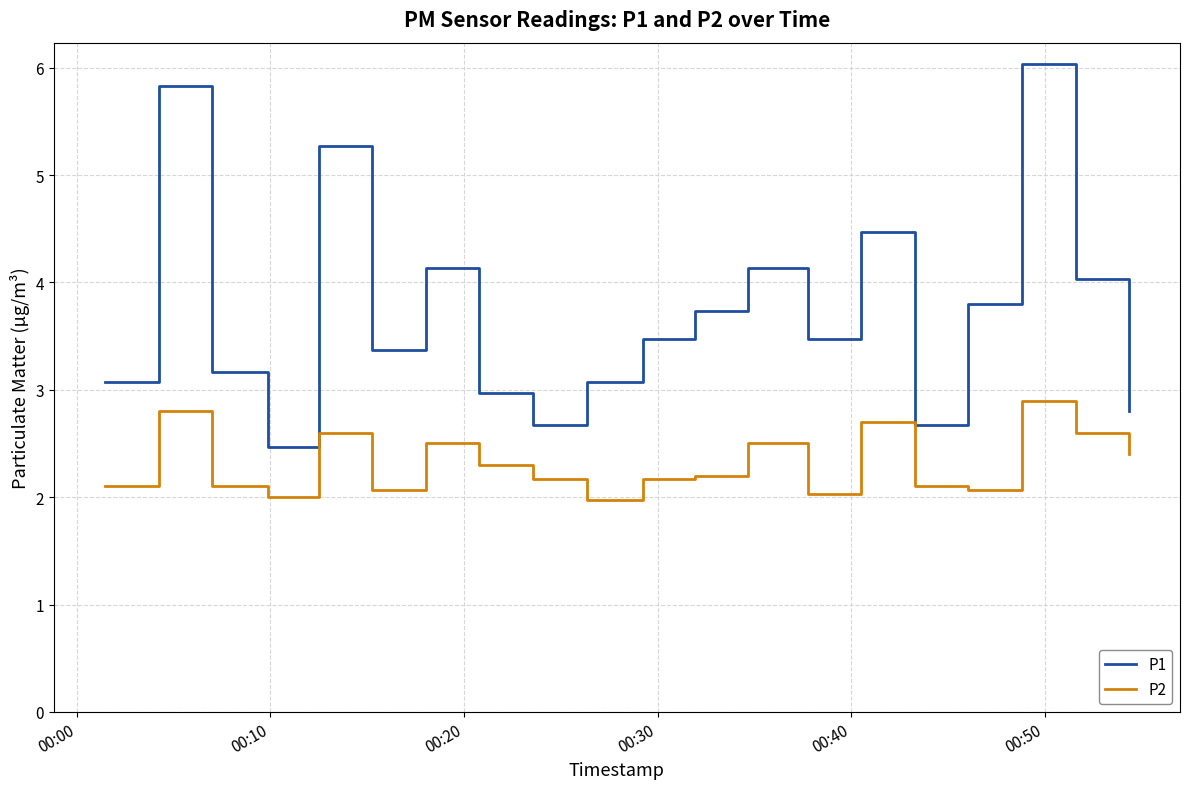

In P1, how many points are higher than both neighbors (excluding endpoints)?

6